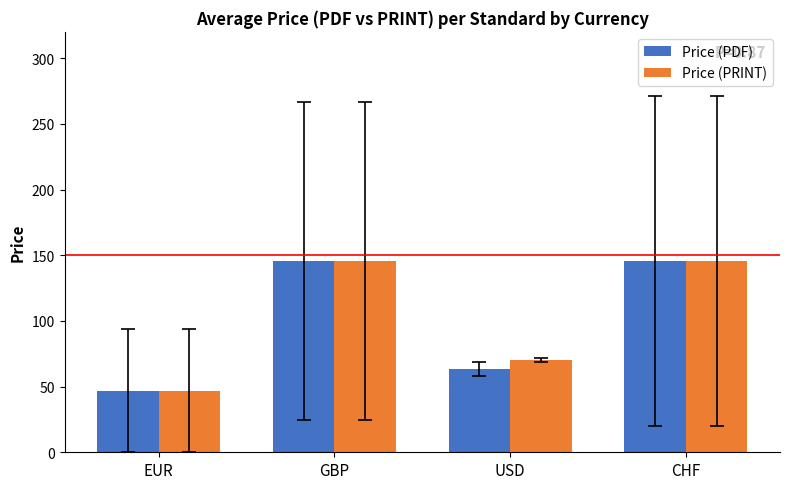

What is the label of the 1st bar from the right?

CHF